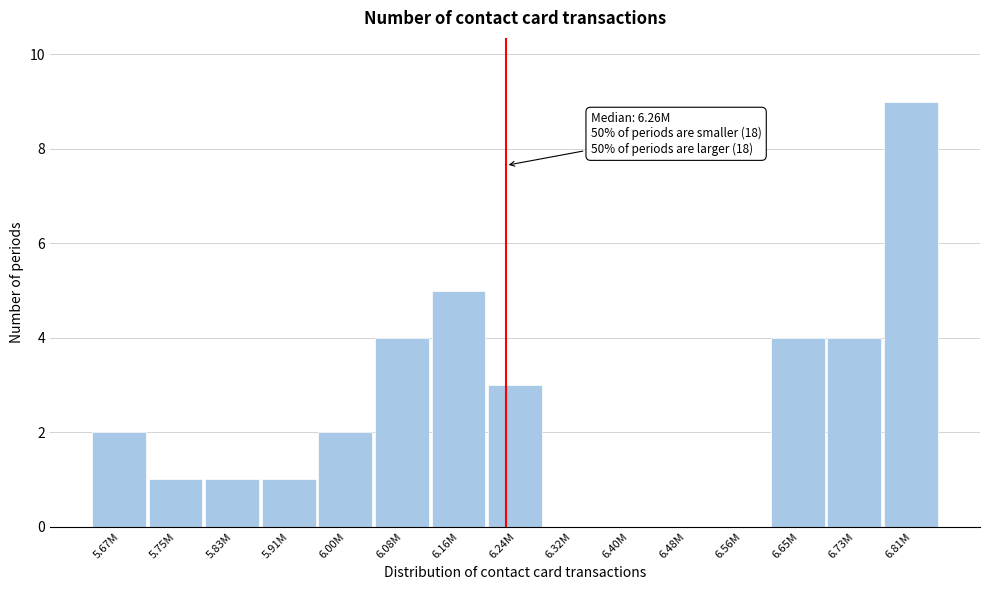

Reading right to left, extract all data points from this chart.

6.81M=9	6.73M=4	6.65M=4	6.56M=0	6.48M=0	6.40M=0	6.32M=0	6.24M=3	6.16M=5	6.08M=4	6.00M=2	5.91M=1	5.83M=1	5.75M=1	5.67M=2